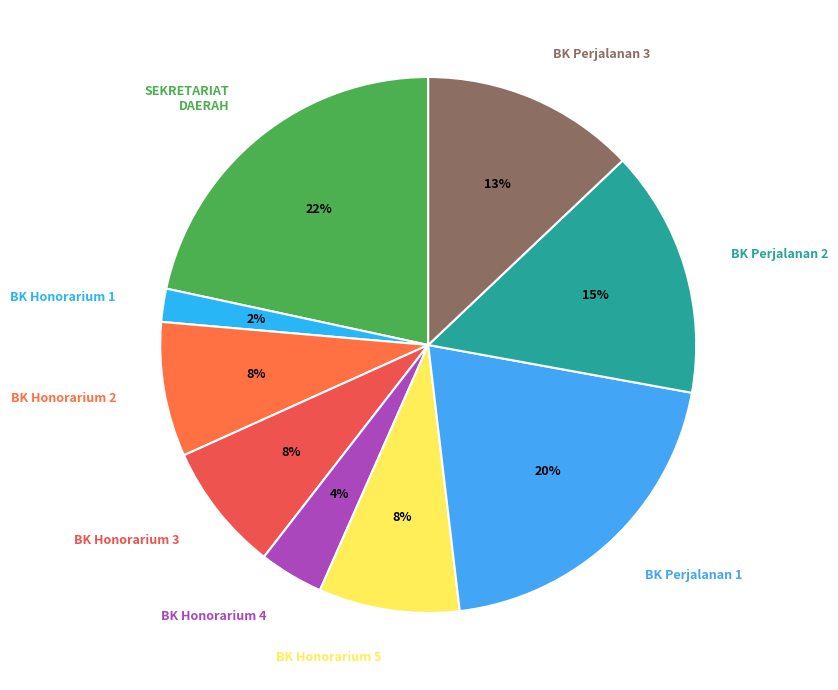

To the nearest percent, what percentage of the pie is BK Honorarium 1?

2%